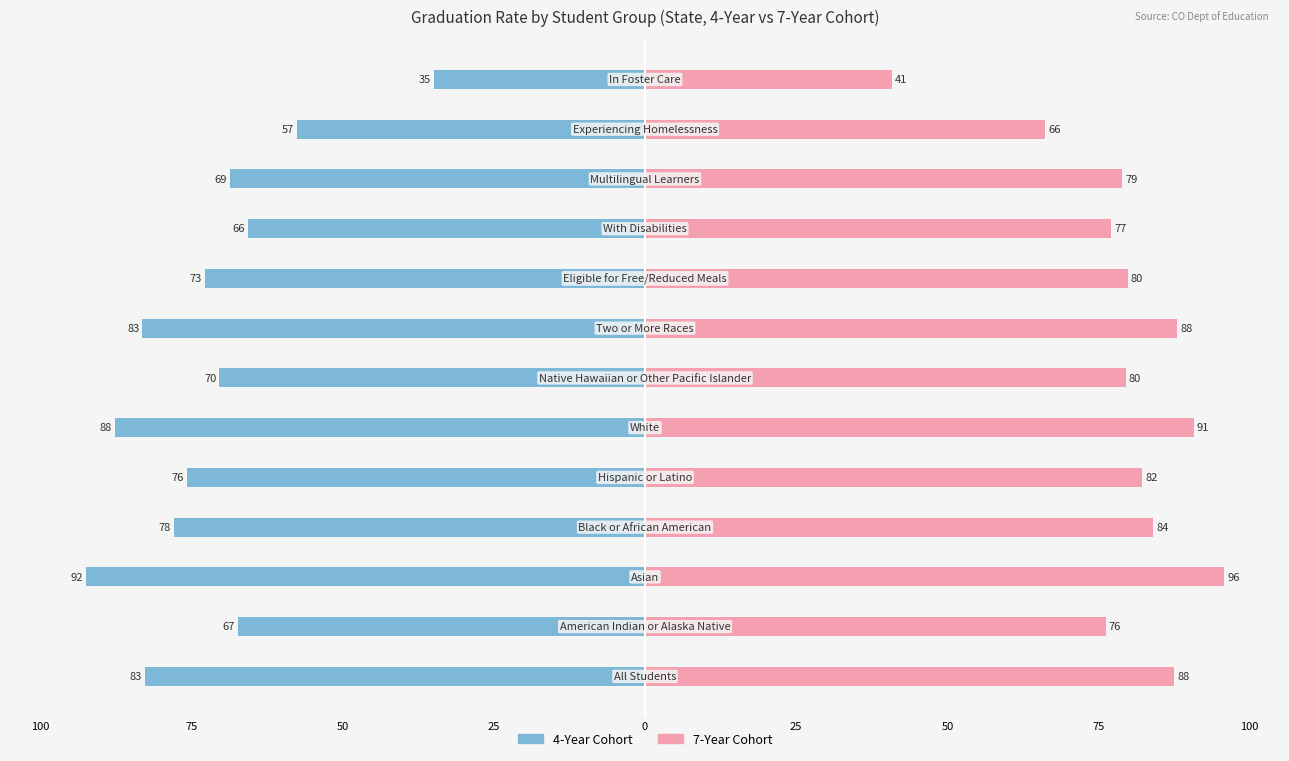

What is the spread (max minus min) of values at 25?

1.6